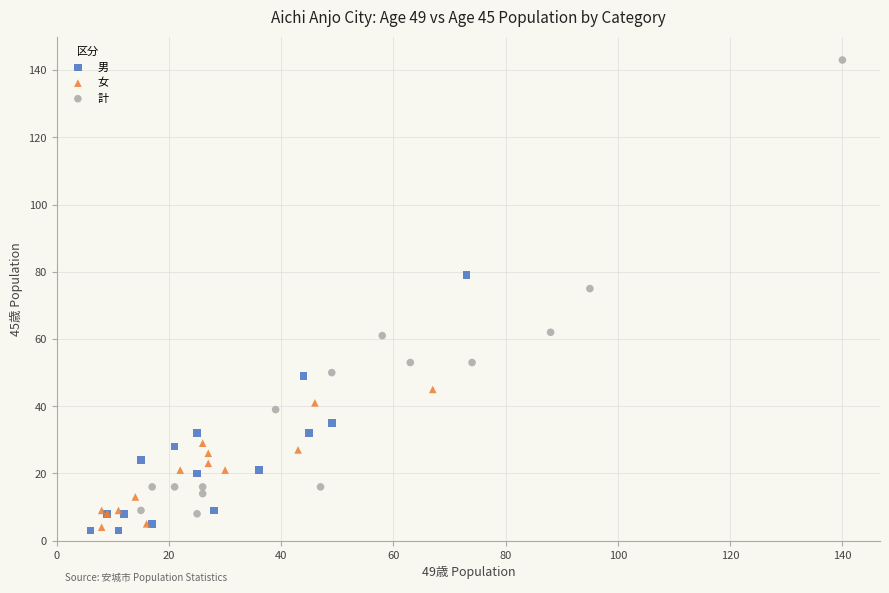

What are all the series names shown in the legend?

男, 女, 計